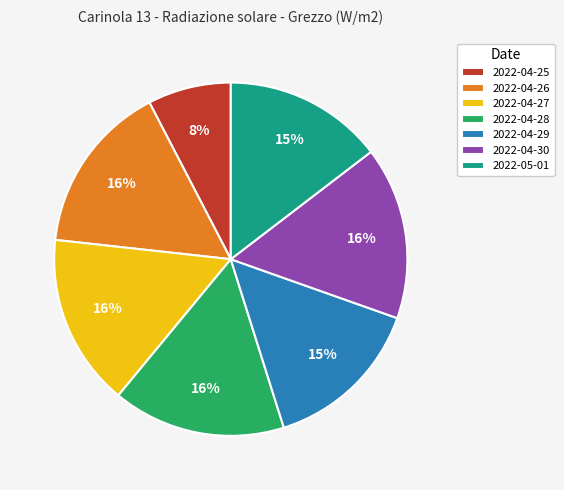

Combined, do 2022-04-27 and 2022-04-25 account for over 50%?

No